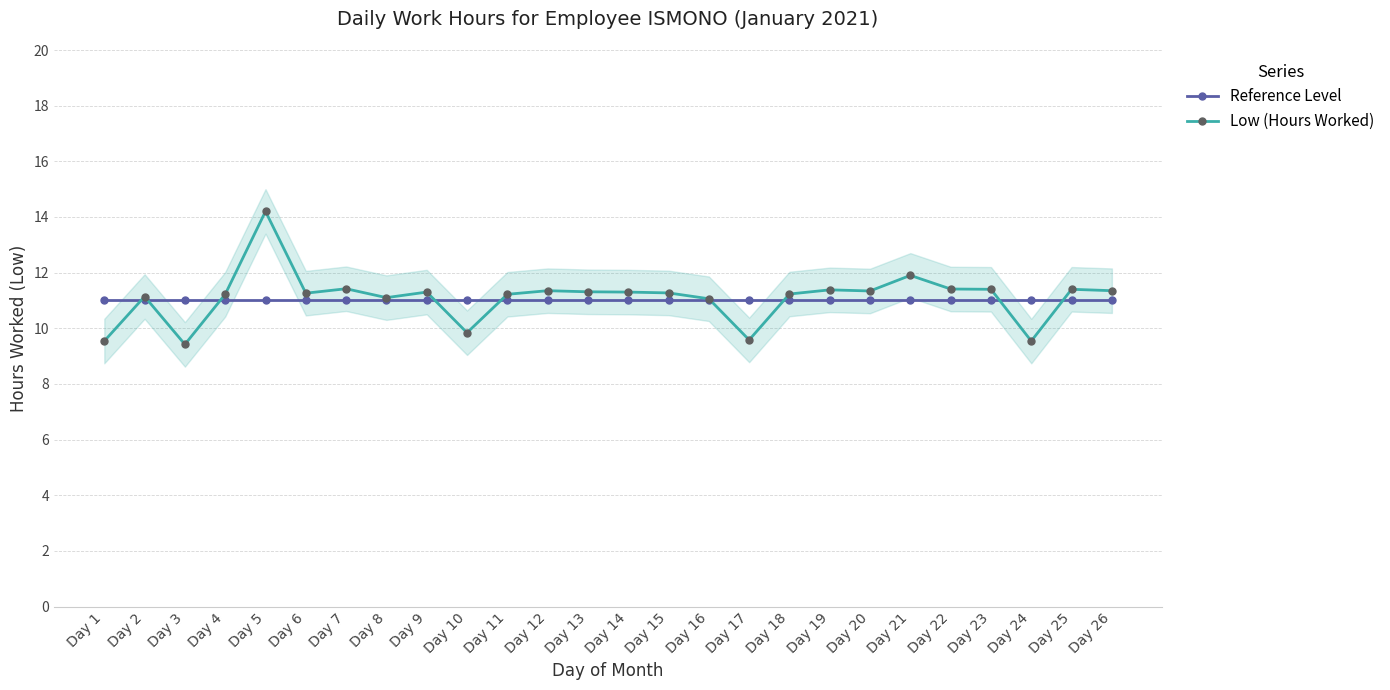

Rank the series by their average value, from highest to lowest.

Low (Hours Worked), Reference Level